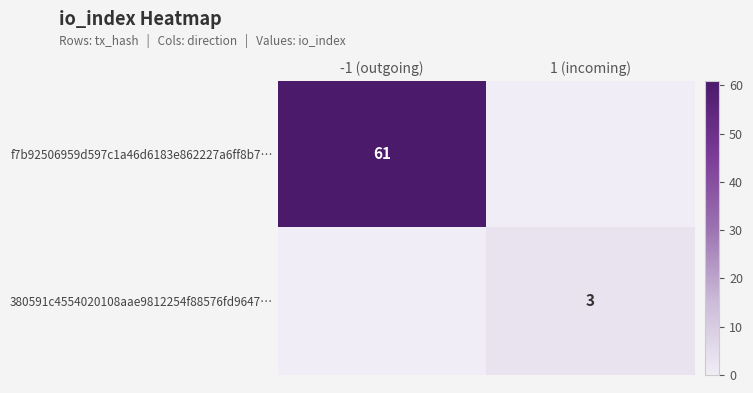

True or false: f7b92506959d597c1a46d6183e862227a6ff8b7… has a value of 99 at -1 (outgoing).

False